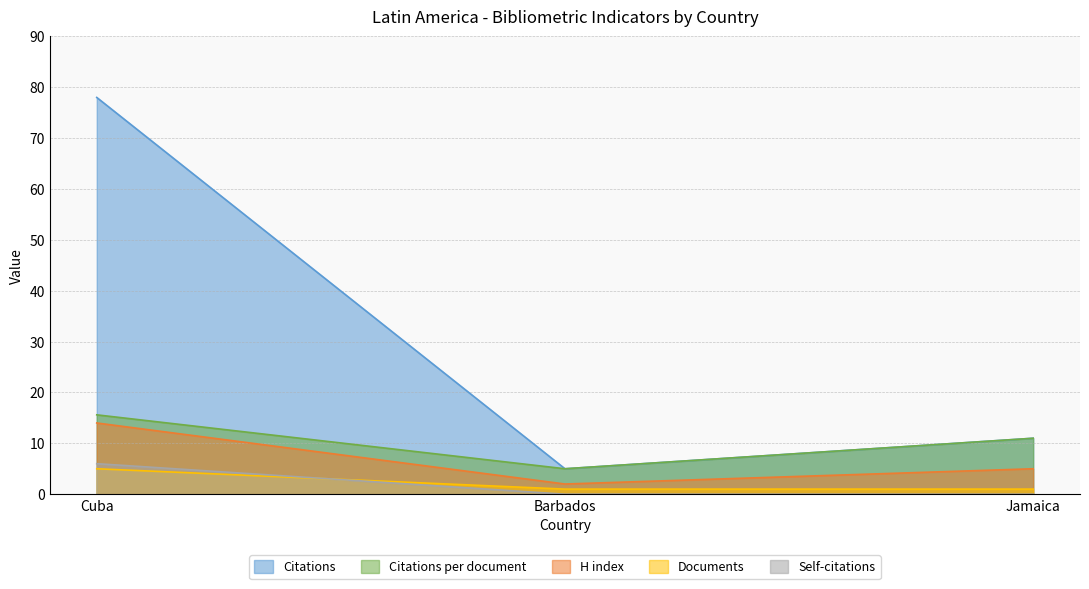

The Documents series shows 8.4 at Cuba. True or false?

False